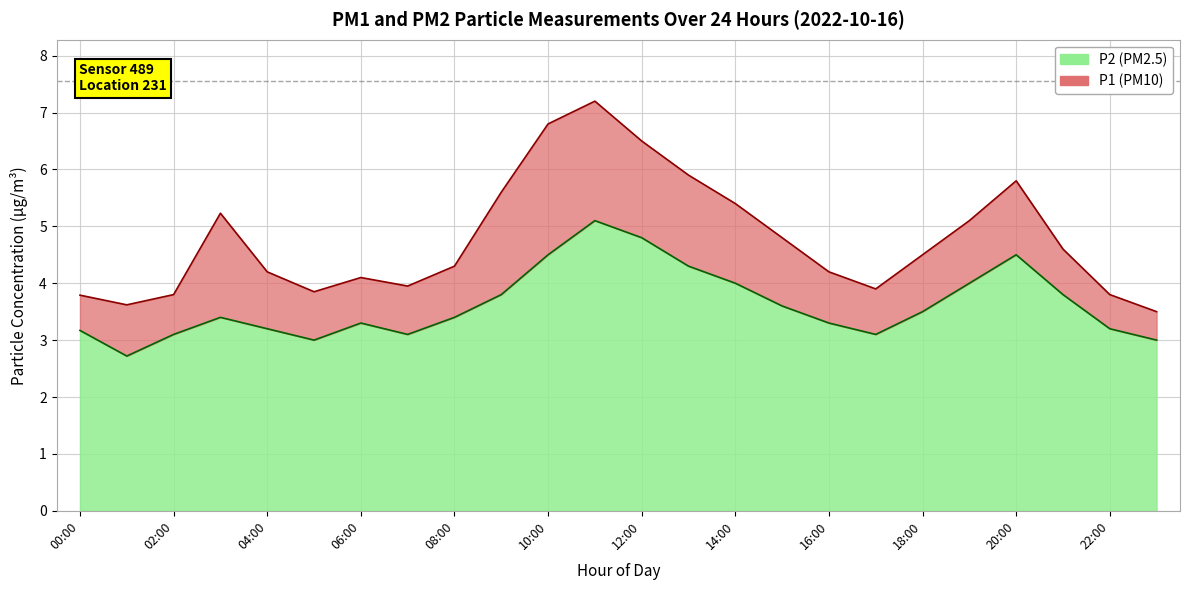

What are all the series names shown in the legend?

P1, P2